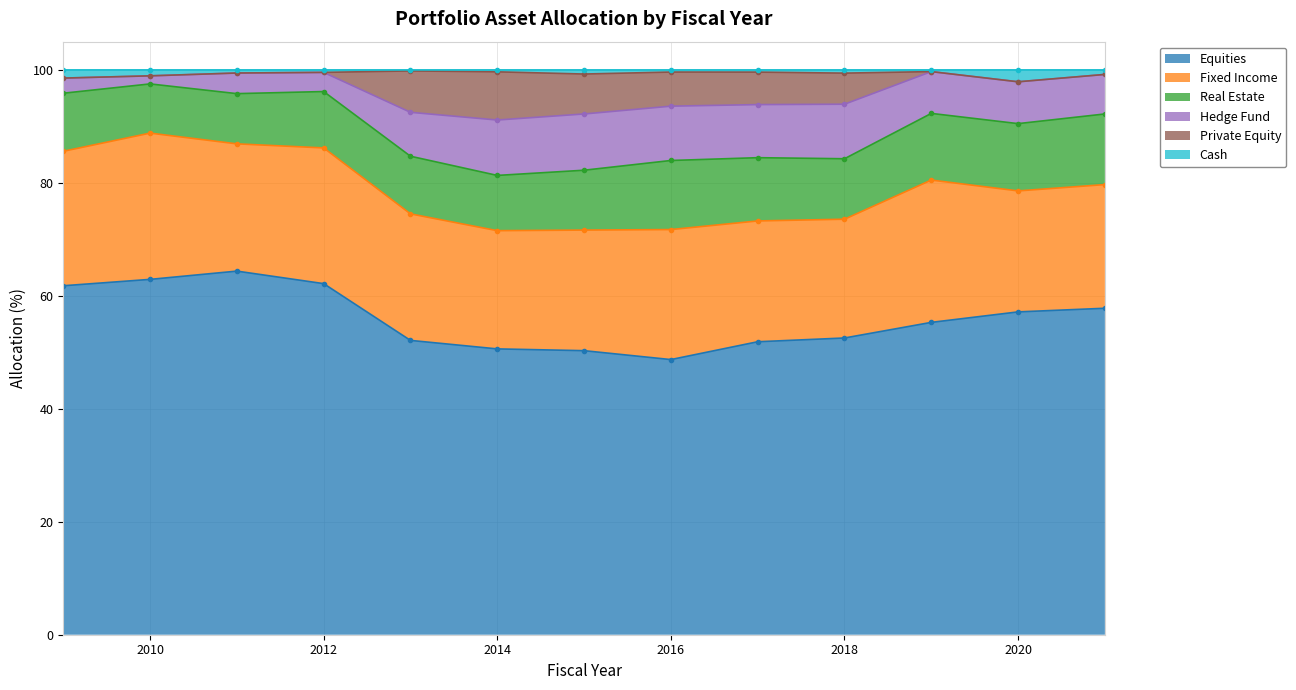

Is it true that Cash equals 58.9 at 2009?

False